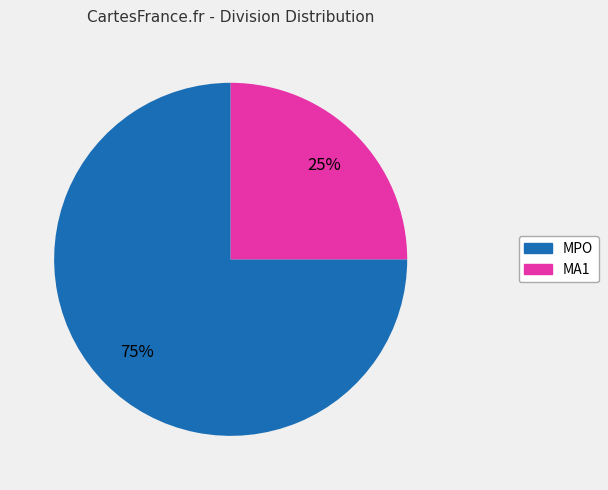

Rank the categories by value from lowest to highest.

MA1, MPO